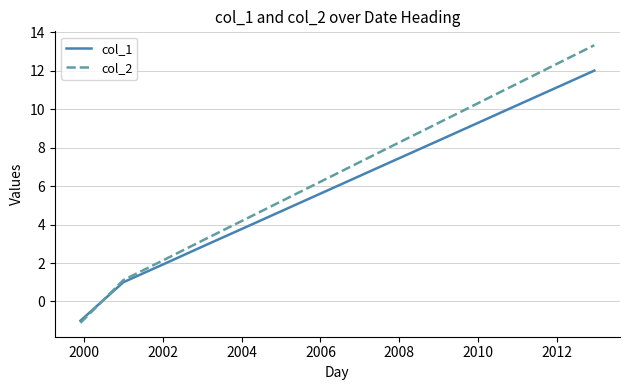

True or false: col_2 has more than 2 points higher than both neighbors.

False